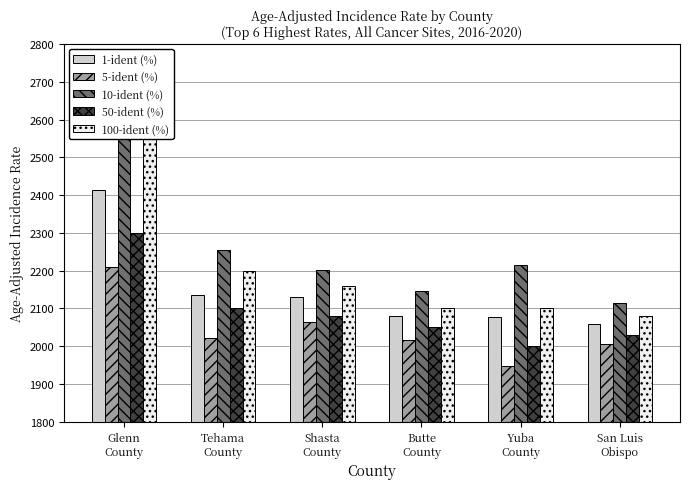

What is the label of the 1st bar from the right?

San Luis
Obispo